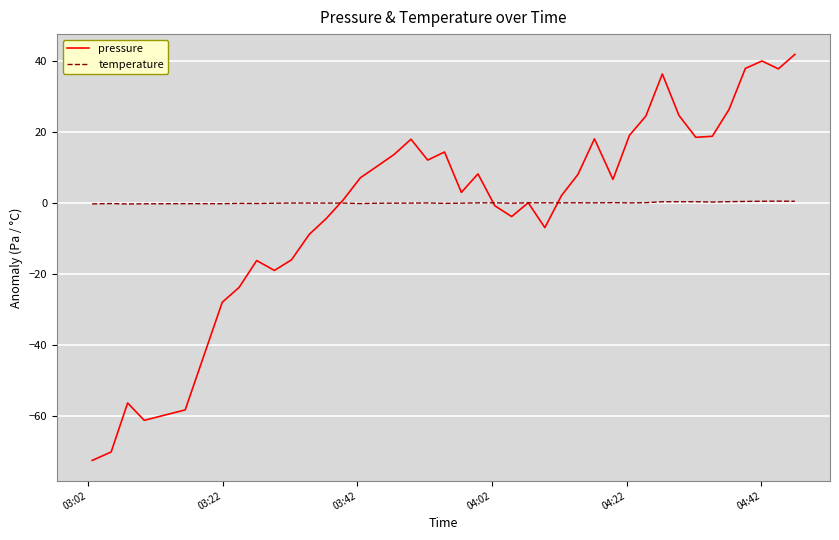

True or false: pressure has more than 2 points higher than both neighbors.

True